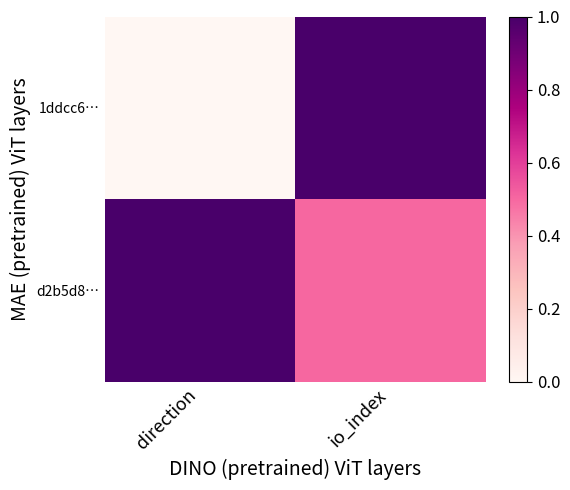

Between io_index and direction, which is larger?

io_index